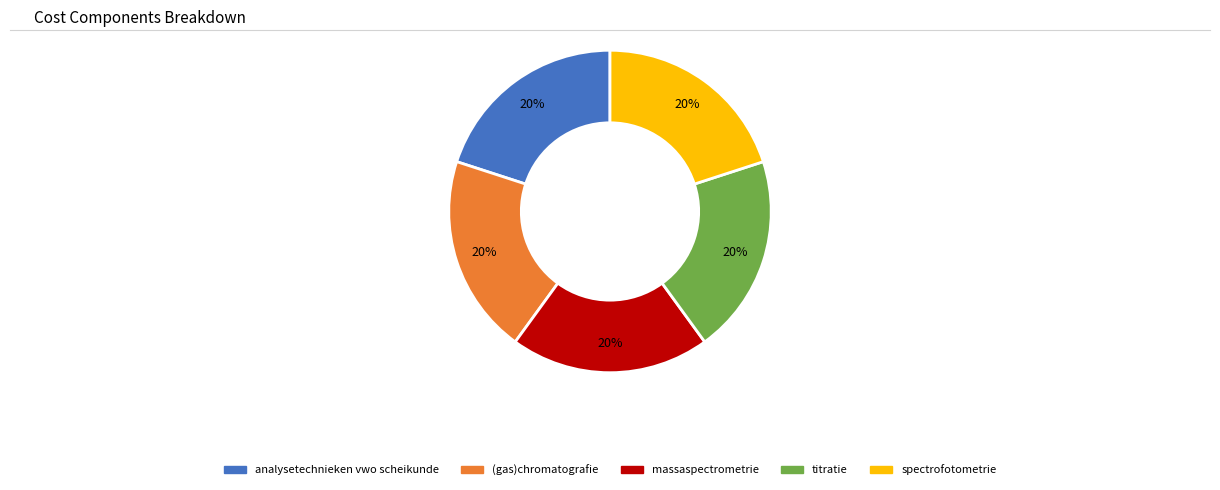

How many segments does this pie chart have?

5